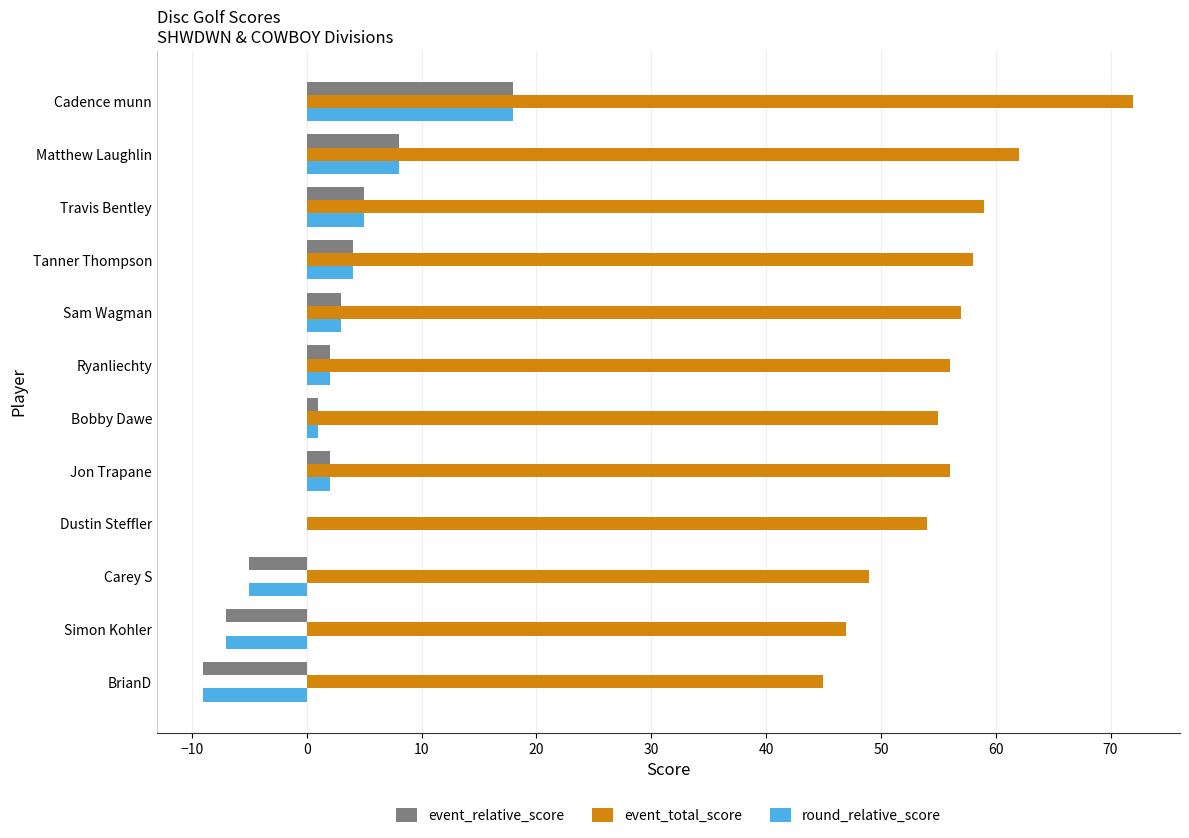

What is the maximum value shown in the chart?

72